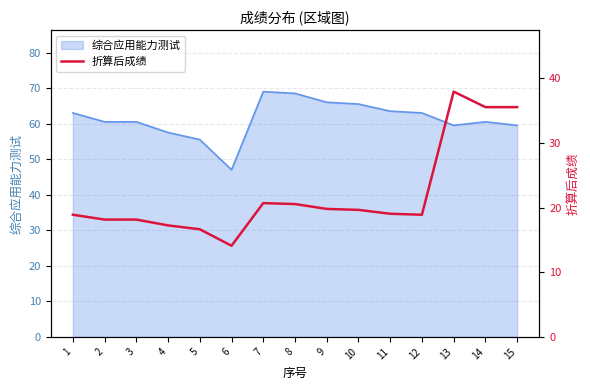

The value of 综合应用能力测试 at 2 is 38.0. True or false?

False